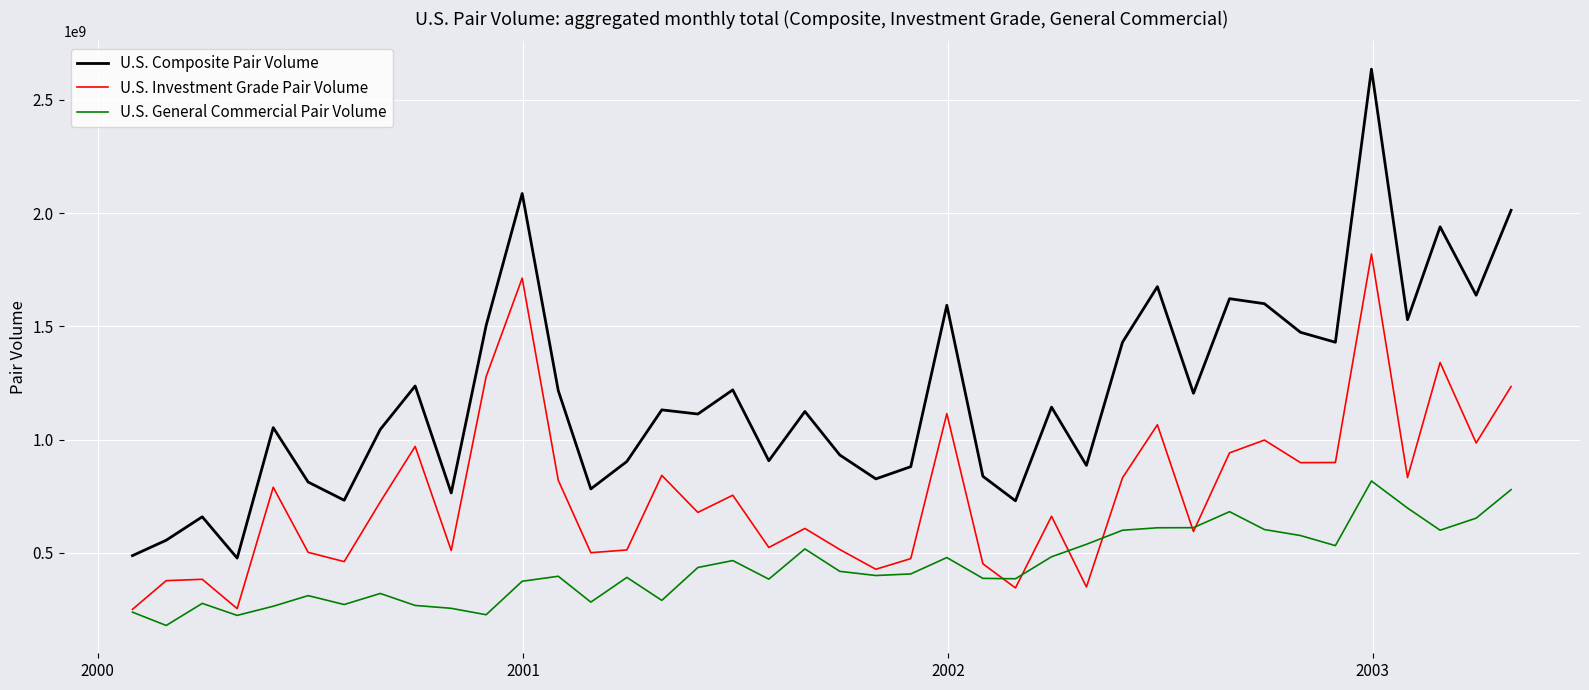

Which series has the widest spread of values?

U.S. Composite Pair Volume